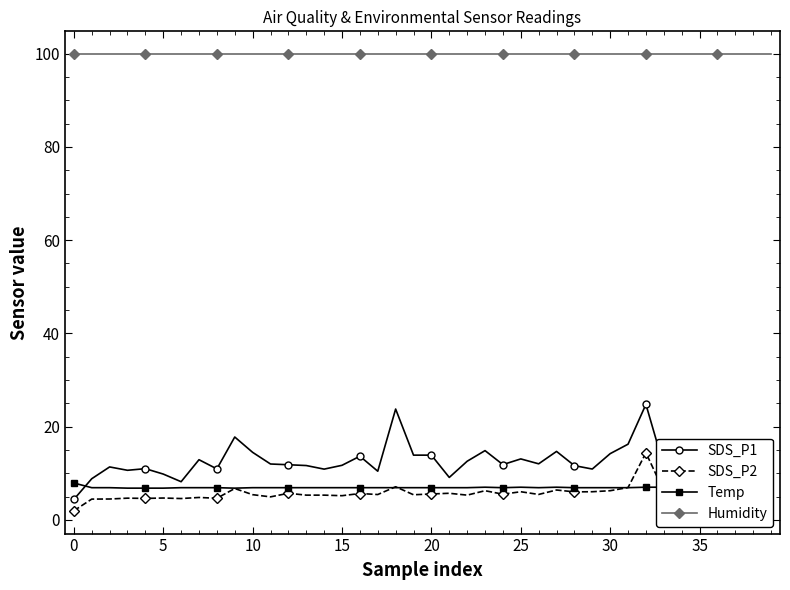

What is the lowest value of the SDS_P1 series?

4.4